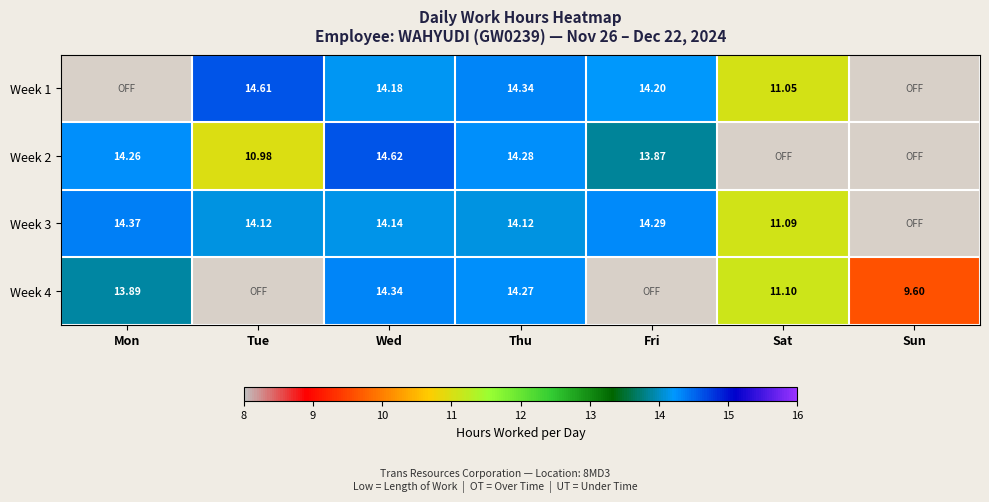

The Week 4 series shows 11.1 at Sat. True or false?

True